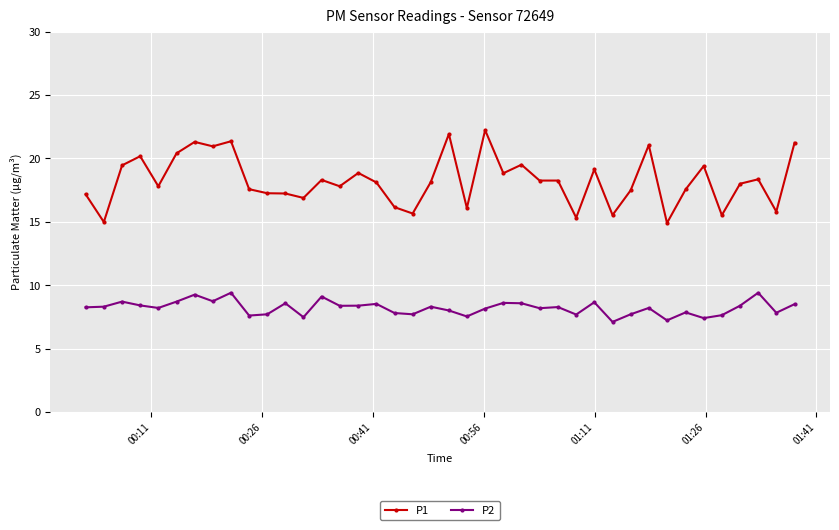

What is the value of the P1 point at the 5th from the left?

17.8